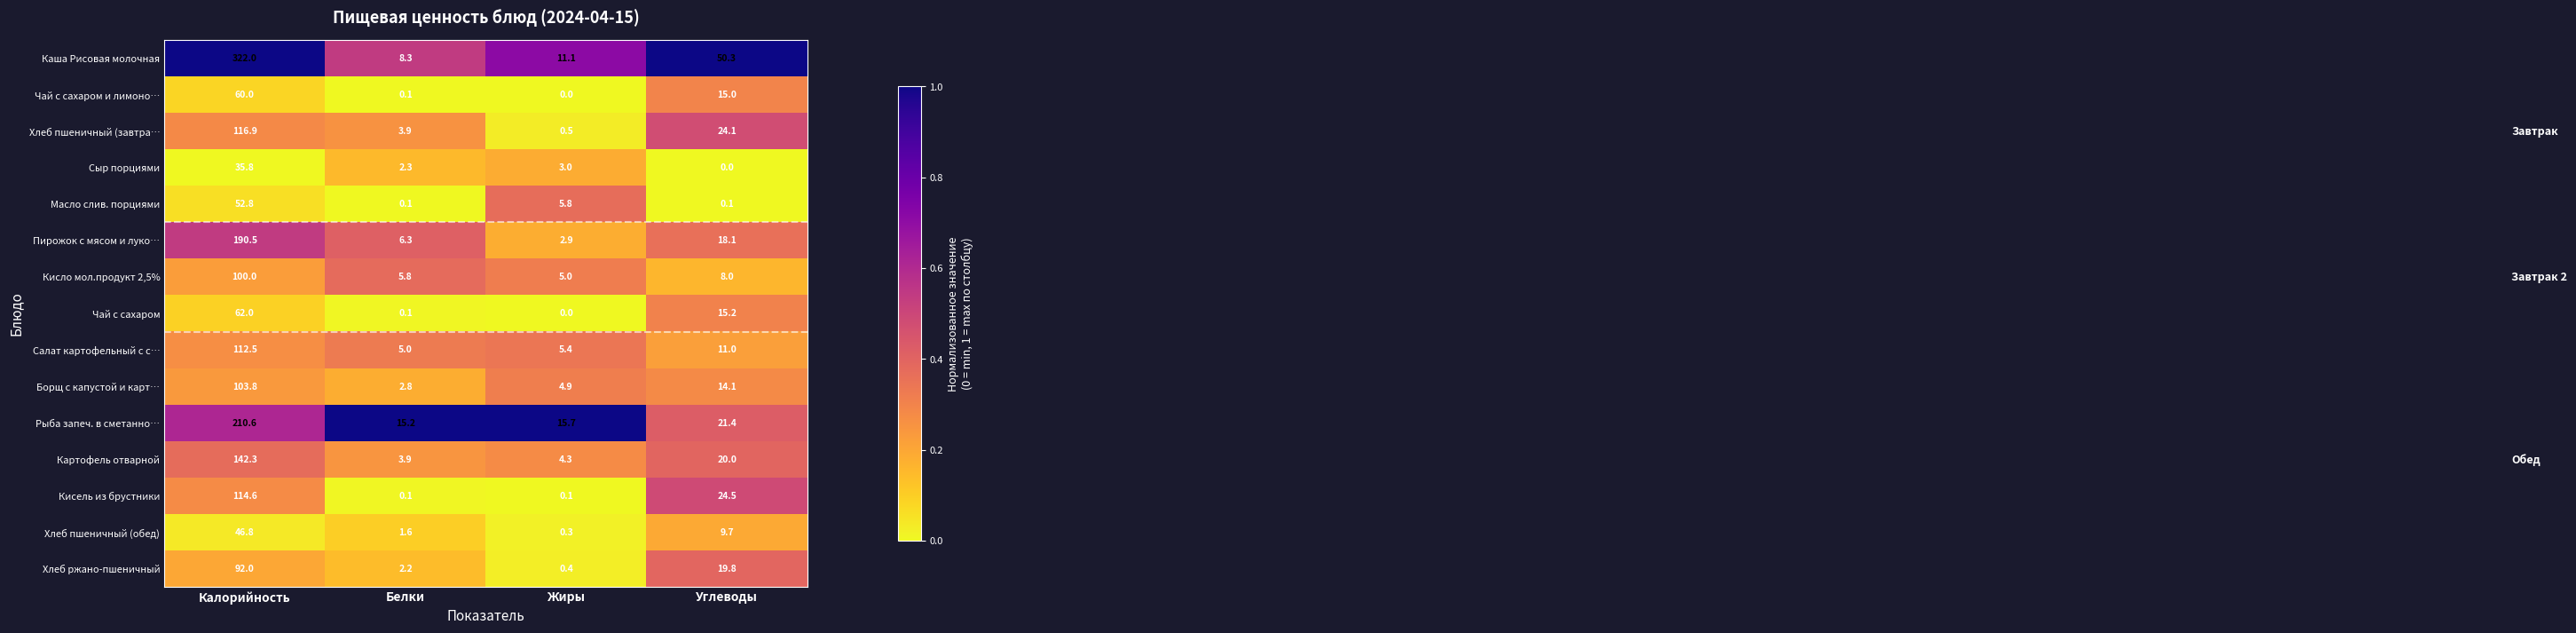

What value does the Борщ с капустой и карт… series have at Жиры?

4.9